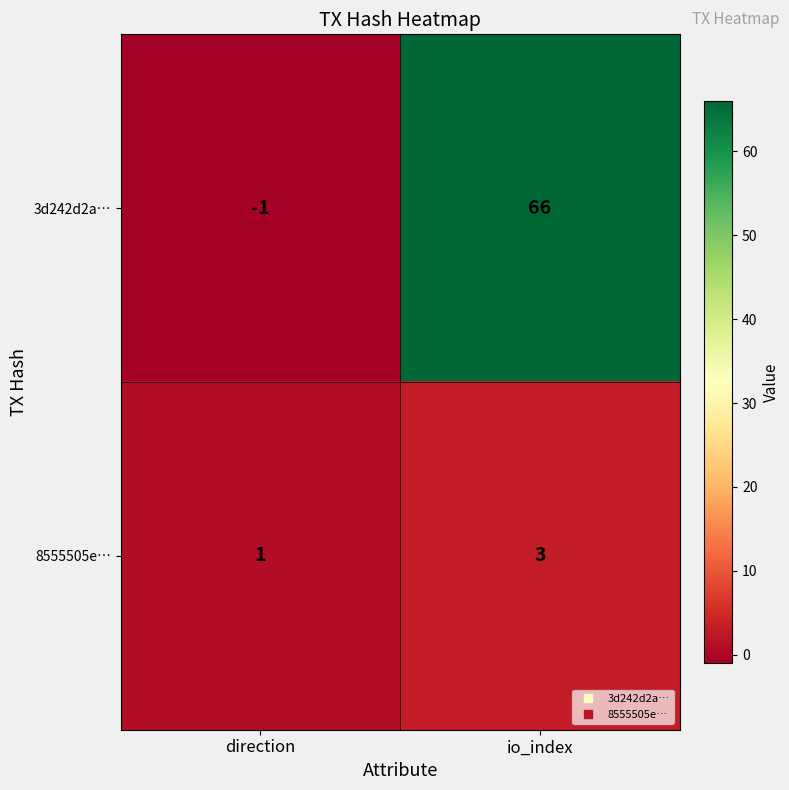

Where is 8555505e… nearest to the value 2?

direction